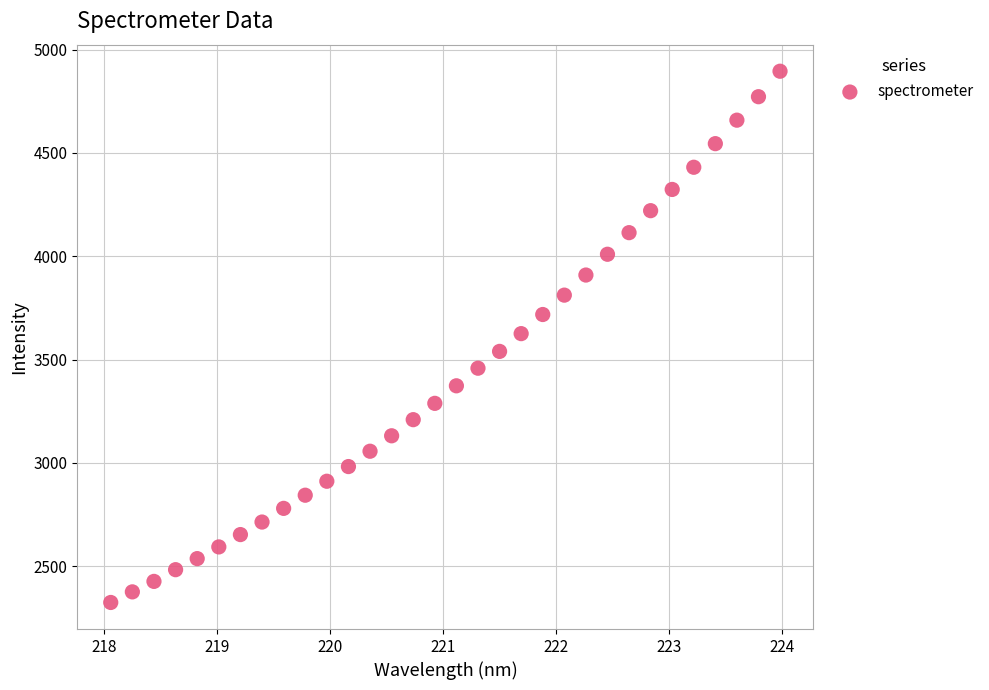

What is the range of Y values (max minus min)?

2569.6